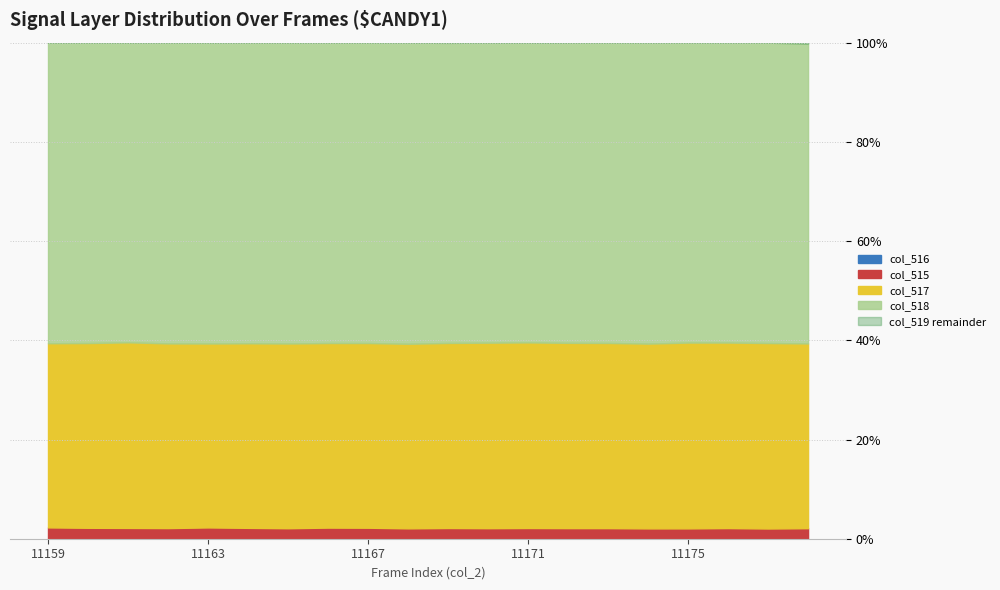

True or false: col_515 and col_517 cross at least once.

False